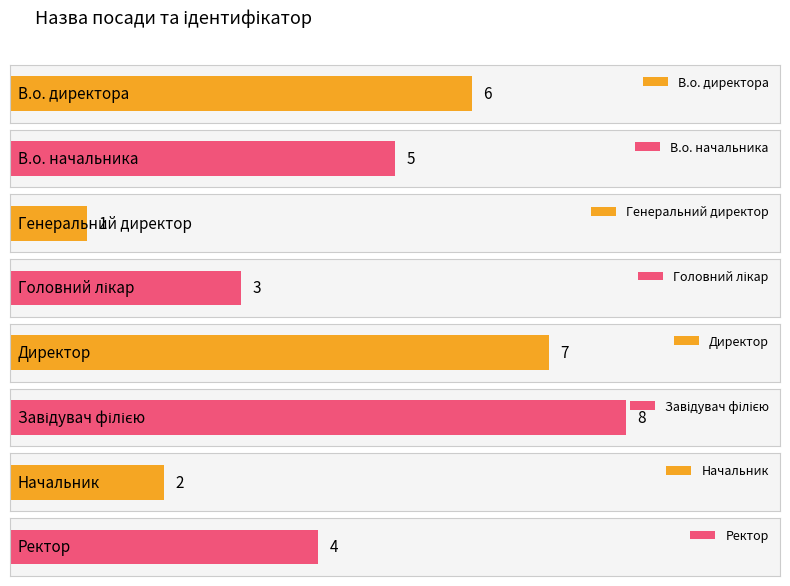

What position from the right is Директор?

4